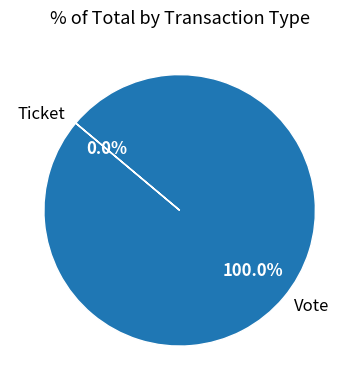

Which slice represents more than half of the pie?

Vote